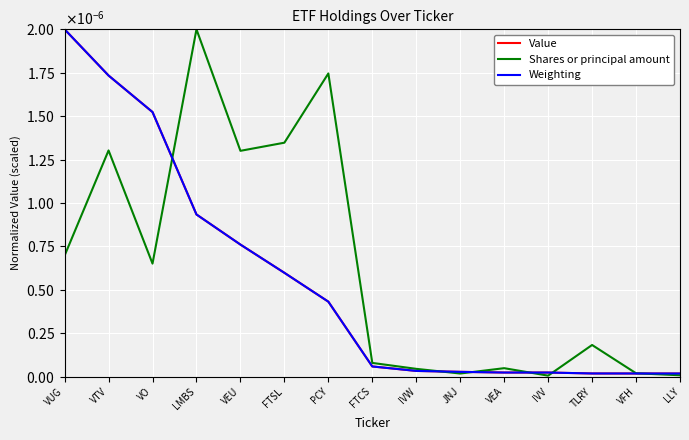

Rank the series at IVW from lowest to highest value.

Value, Weighting, Shares or principal amount